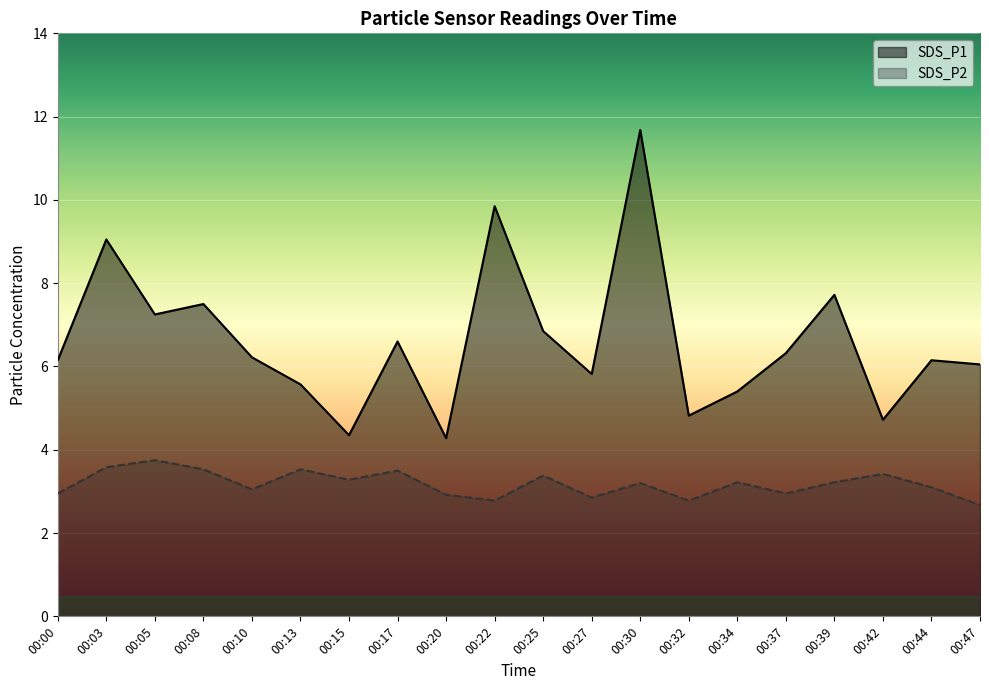

Reading left to right, list all the values displayed in this chart.

SDS_P1: 00:00=6.2	00:03=9.1	00:05=7.2	00:08=7.5	00:10=6.2	00:13=5.6	00:15=4.3	00:17=6.6	00:20=4.3	00:22=9.8	00:25=6.8	00:27=5.8	00:30=11.7	00:32=4.8	00:34=5.4	00:37=6.3	00:39=7.7	00:42=4.7	00:44=6.2	00:47=6.0
SDS_P2: 00:00=3.0	00:03=3.6	00:05=3.8	00:08=3.5	00:10=3.0	00:13=3.5	00:15=3.3	00:17=3.5	00:20=2.9	00:22=2.8	00:25=3.4	00:27=2.9	00:30=3.2	00:32=2.8	00:34=3.2	00:37=3.0	00:39=3.2	00:42=3.4	00:44=3.1	00:47=2.7